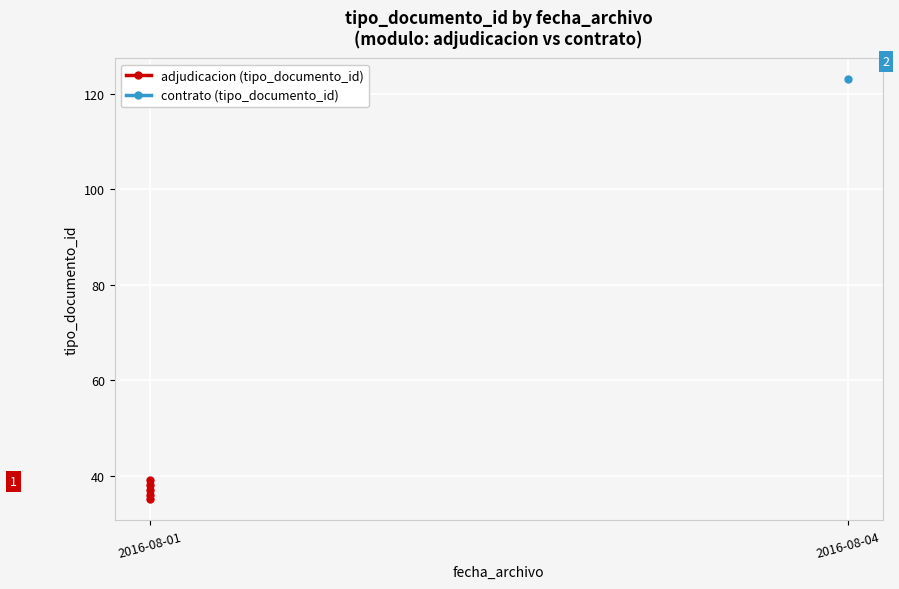

Is this an area chart (filled region under the line)?

No